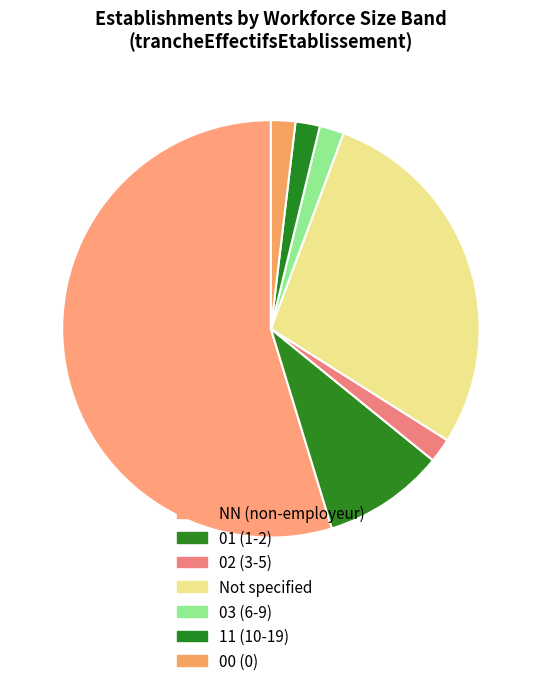

How many segments does this pie chart have?

7